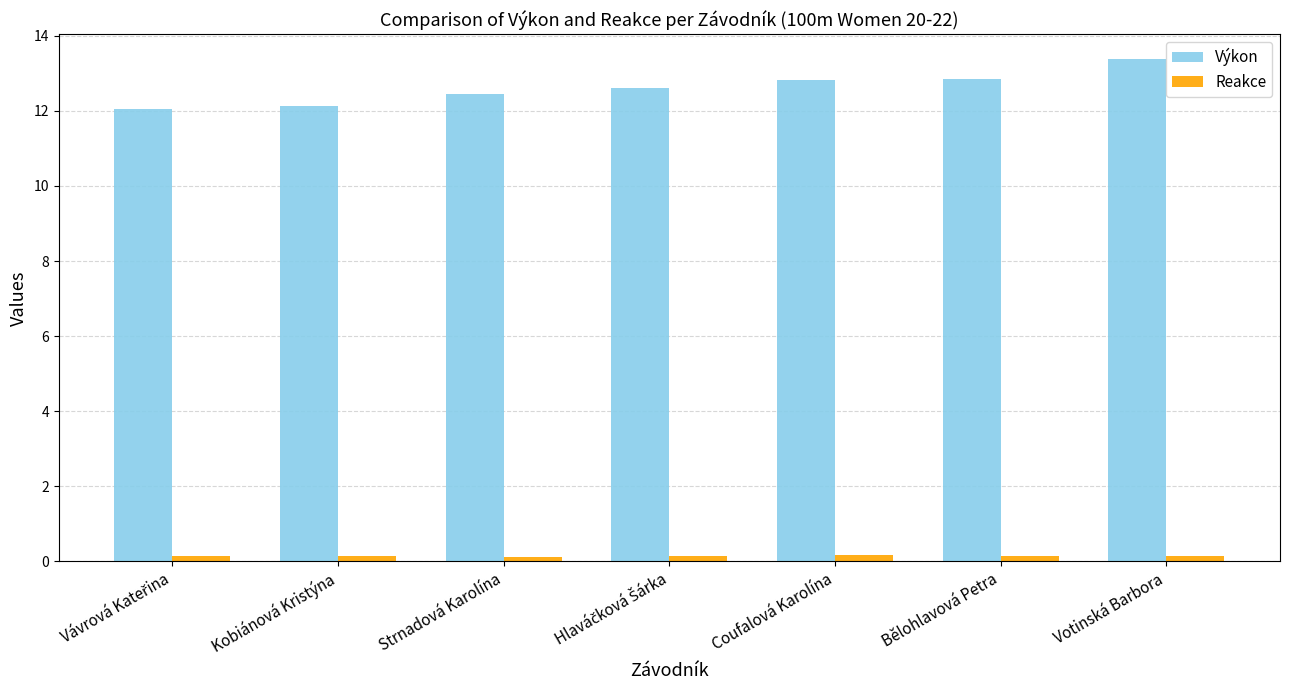

What are all the series names shown in the legend?

Výkon, Reakce